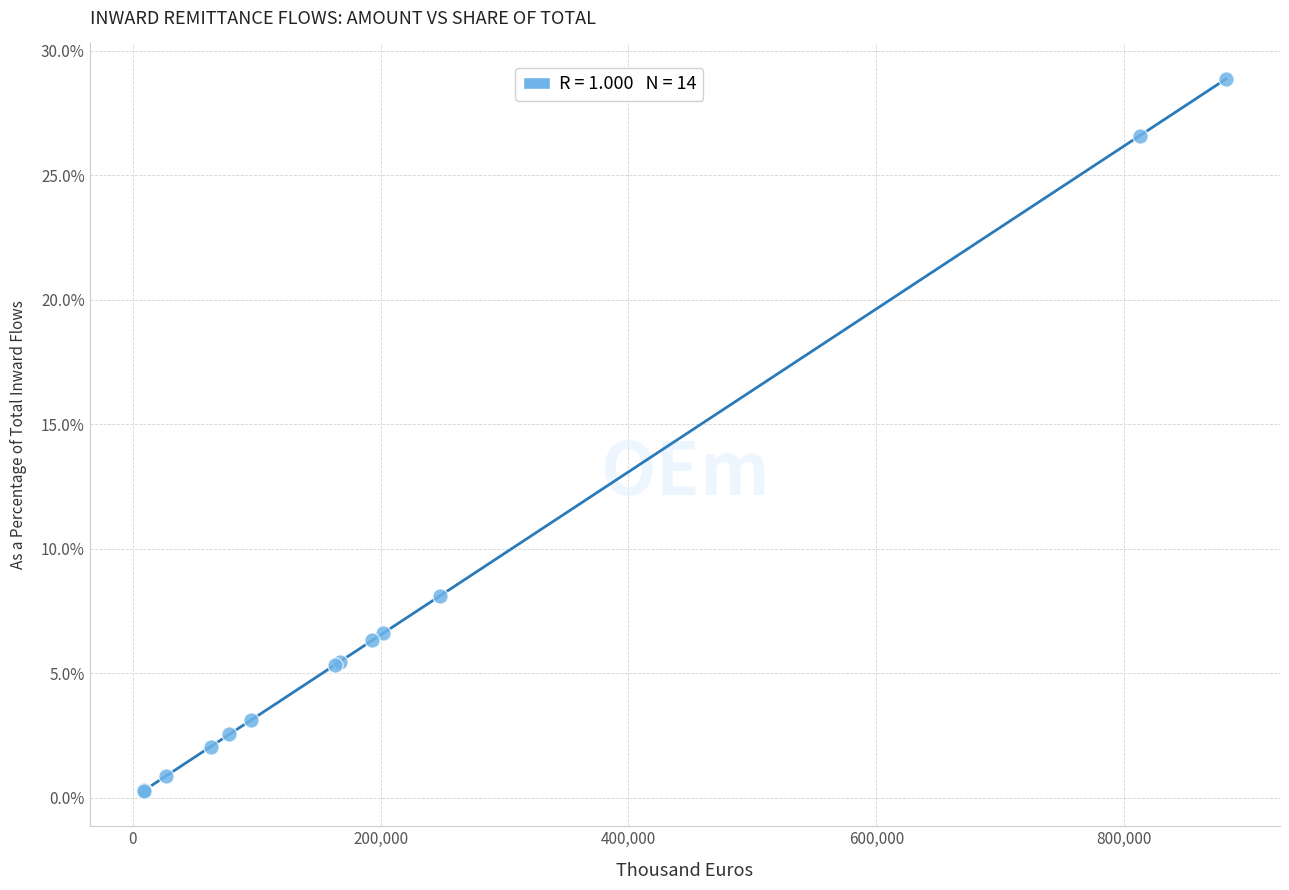

What Y value in the scatter plot is closest to 14?

8.1